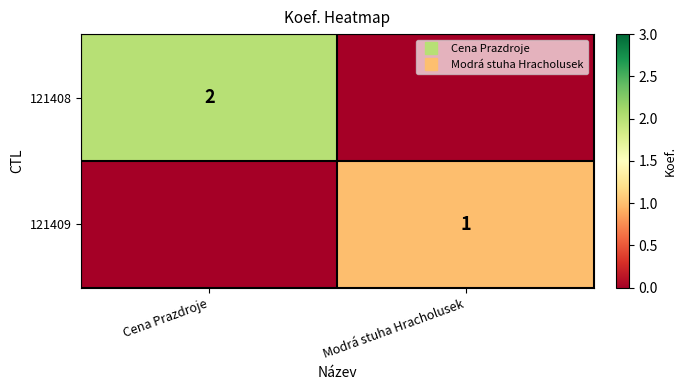

Is it true that 121409 equals 1 at Modrá stuha Hracholusek?

False